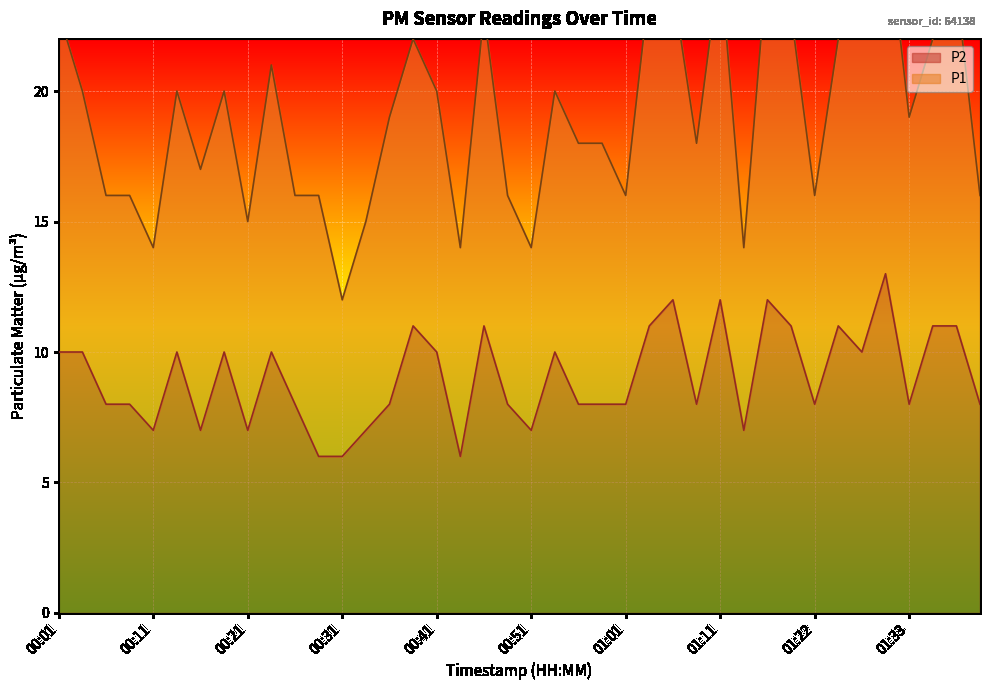

How many points are higher than both their immediate neighbors (excluding endpoints)?

11